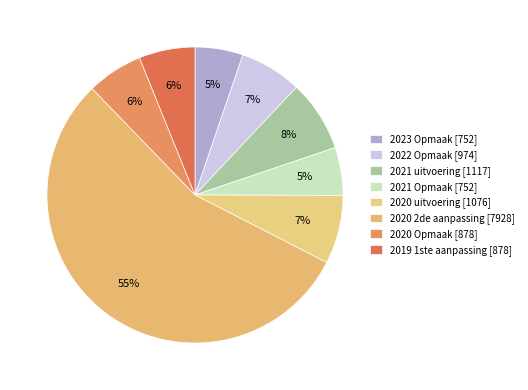

The 2023 Opmaak slice represents 1% of the pie. True or false?

False